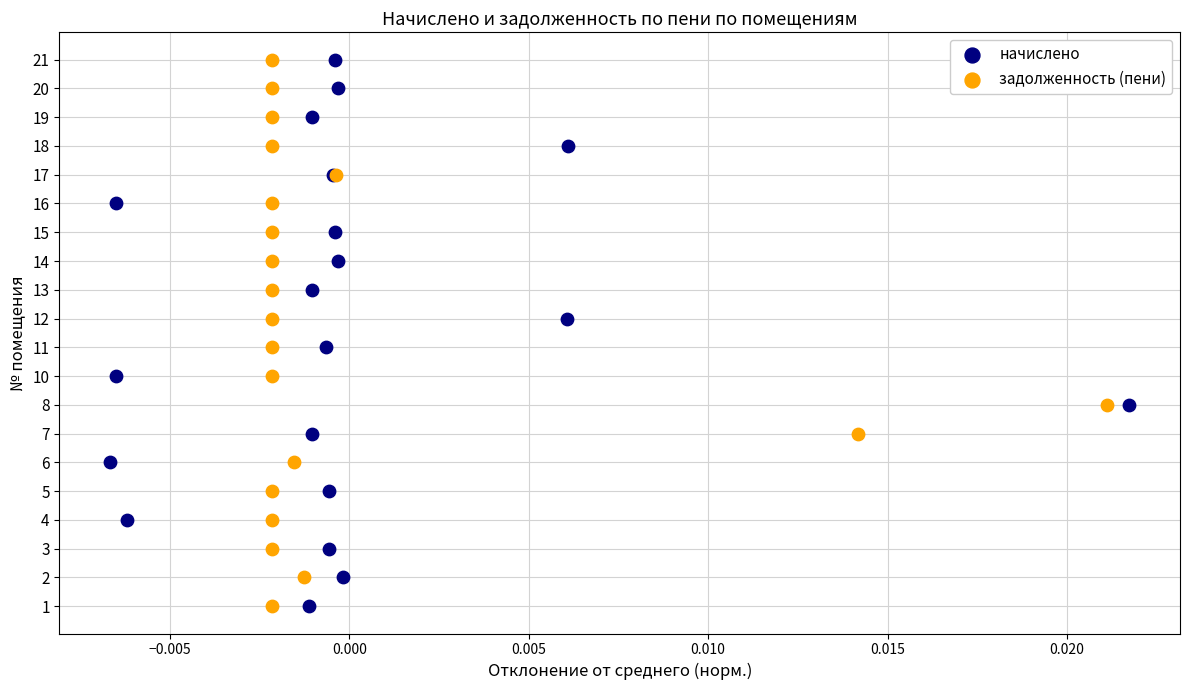

What are all the series names shown in the legend?

начислено, задолженность (пени)